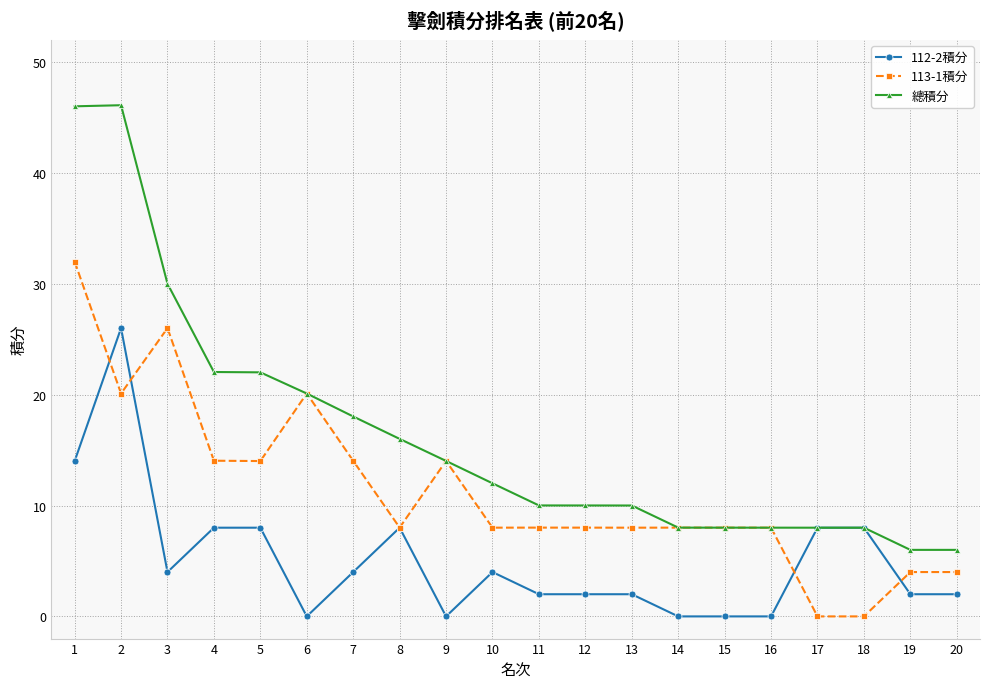

What is the value of the 113-1積分 point at the 7th from the left?

14.0